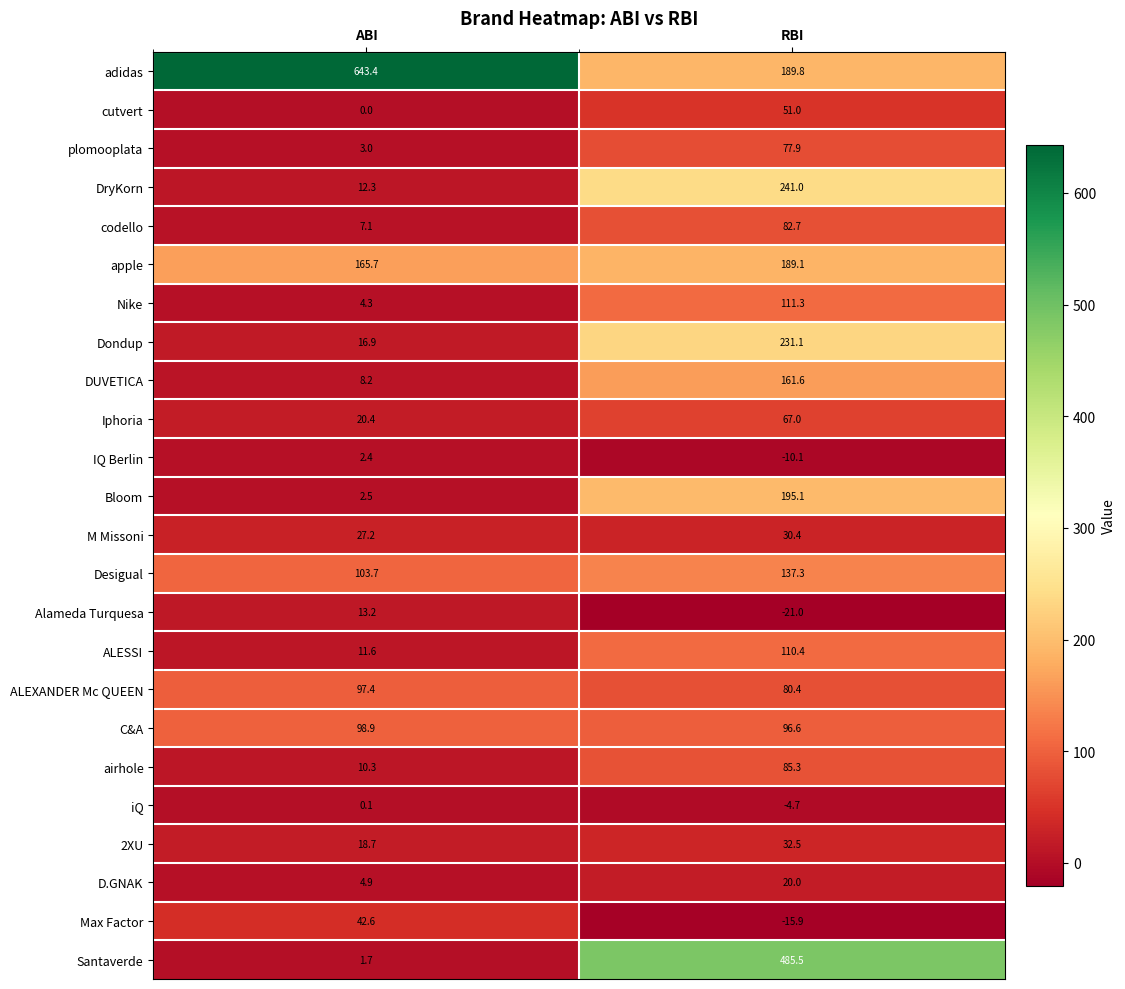

Where does the ALESSI series first go above 110?

RBI